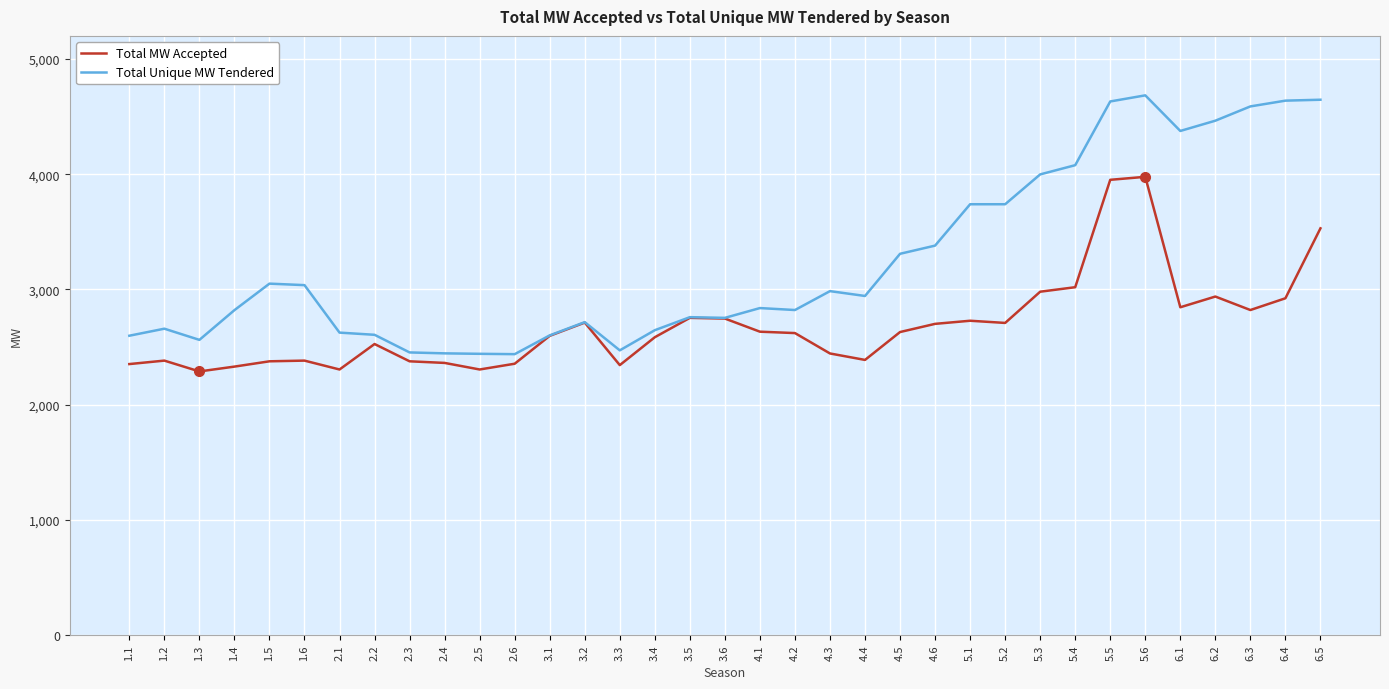

True or false: Total MW Accepted has a value of 1325 at 3.1.

False